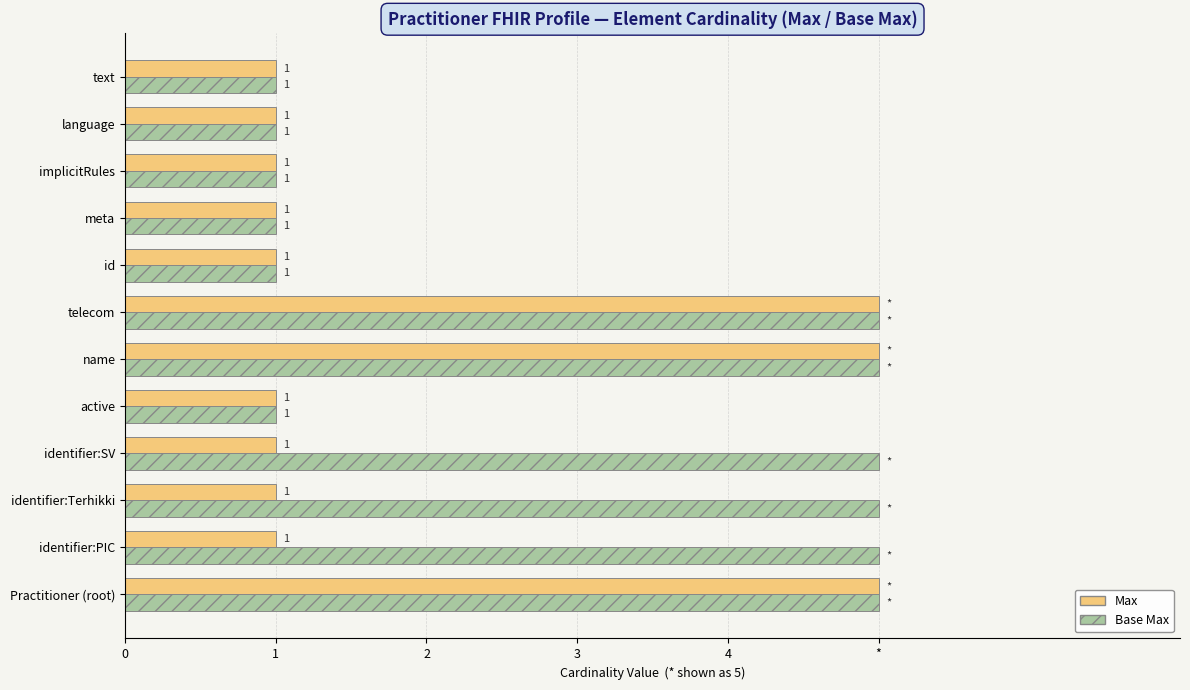

Reading right to left, transcribe all the data shown in this chart.

Min: 1	1	1	1	1	5	5	1	1	1	1	5
Base Max: 1	1	1	1	1	5	5	1	5	5	5	5